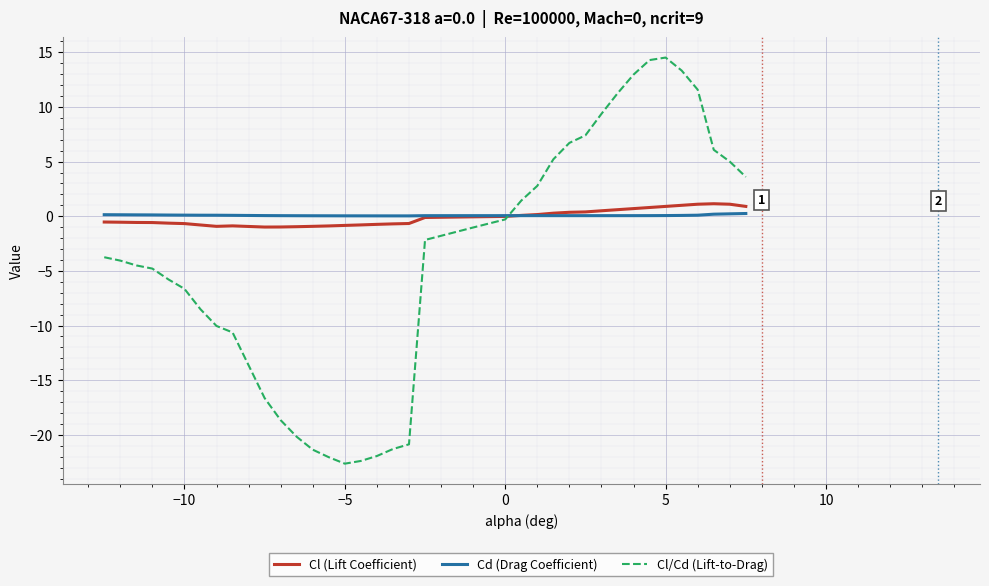

What is the maximum value shown in the chart?

14.5